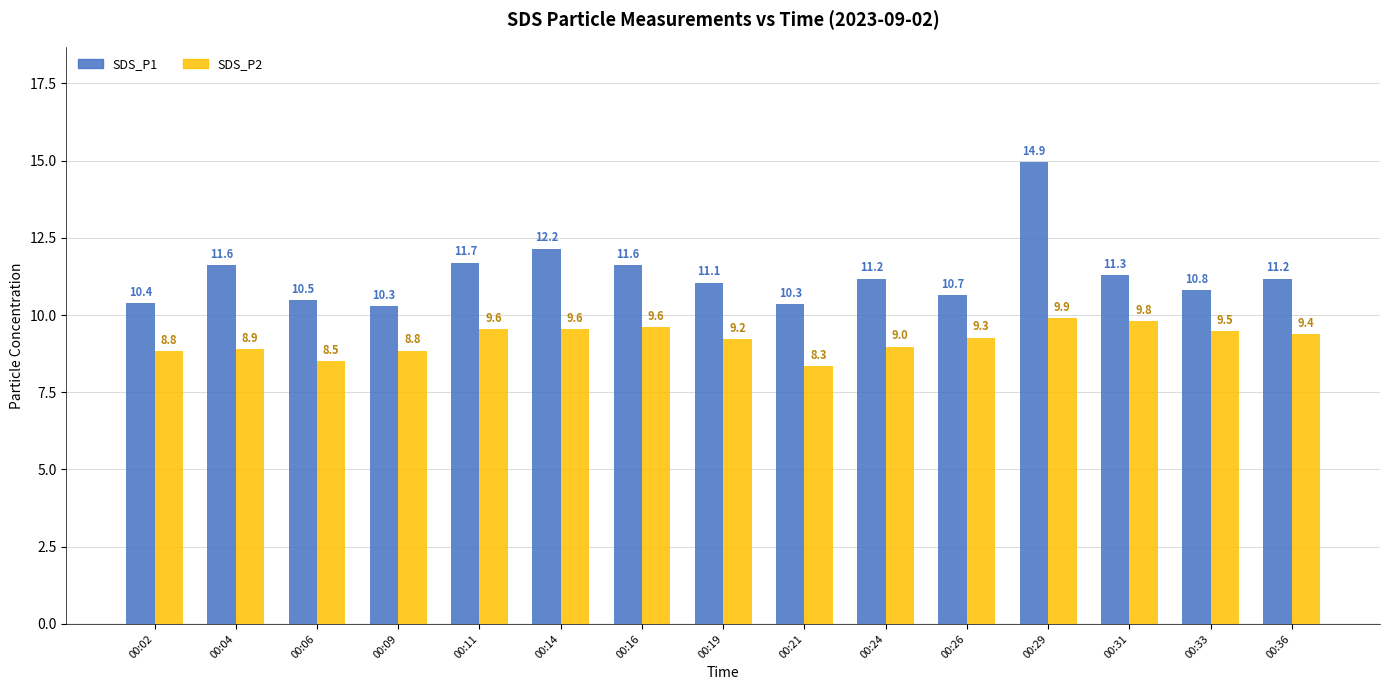

What is the sum of the SDS_P1 values at 00:02 and 00:24?

21.6